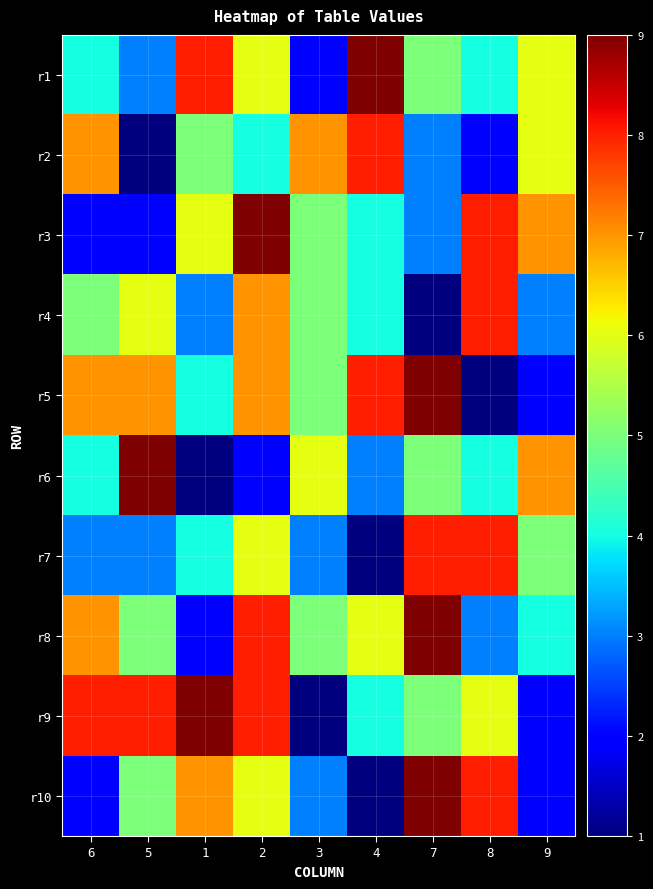

Reading left to right, extract all data points from this chart.

r1: 6=4	5=3	1=8	2=6	3=2	4=9	7=5	8=4	9=6
r2: 6=7	5=1	1=5	2=4	3=7	4=8	7=3	8=2	9=6
r3: 6=2	5=2	1=6	2=9	3=5	4=4	7=3	8=8	9=7
r4: 6=5	5=6	1=3	2=7	3=5	4=4	7=1	8=8	9=3
r5: 6=7	5=7	1=4	2=7	3=5	4=8	7=9	8=1	9=2
r6: 6=4	5=9	1=1	2=2	3=6	4=3	7=5	8=4	9=7
r7: 6=3	5=3	1=4	2=6	3=3	4=1	7=8	8=8	9=5
r8: 6=7	5=5	1=2	2=8	3=5	4=6	7=9	8=3	9=4
r9: 6=8	5=8	1=9	2=8	3=1	4=4	7=5	8=6	9=2
r10: 6=2	5=5	1=7	2=6	3=3	4=1	7=9	8=8	9=2